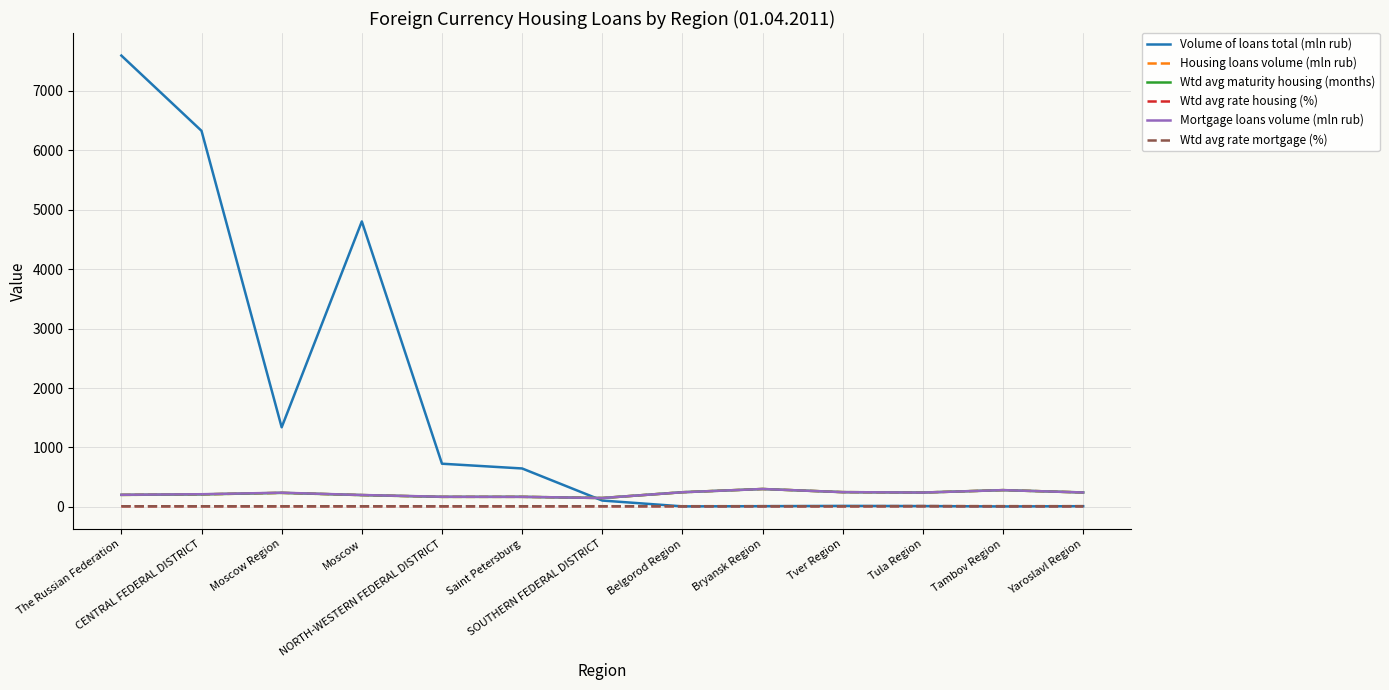

Is this an area chart (filled region under the line)?

No